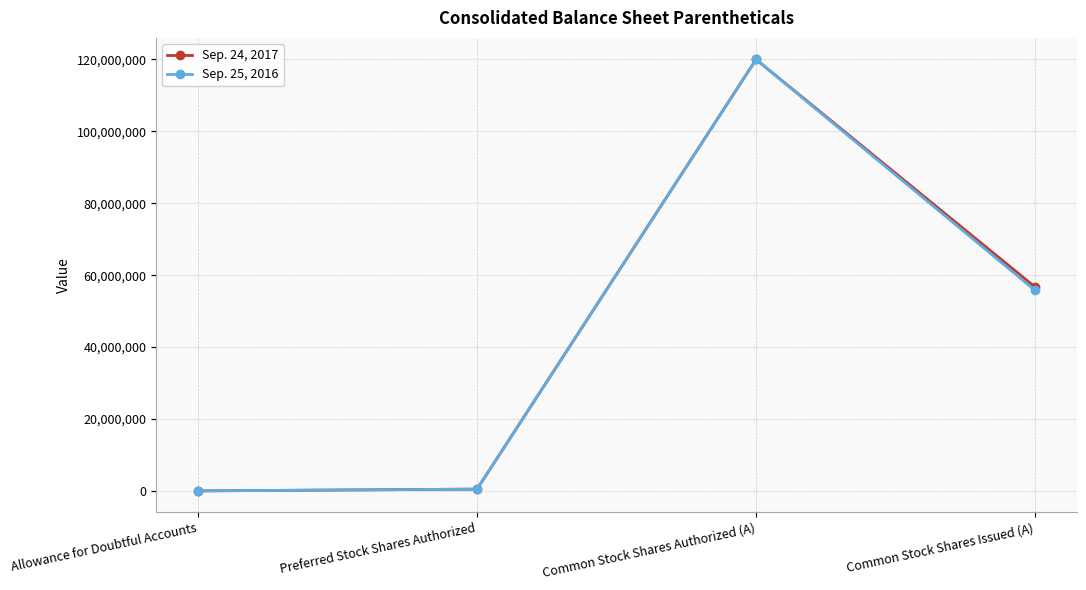

The Sep. 25, 2016 series shows 36254896 at Common Stock Shares Issued (A). True or false?

False